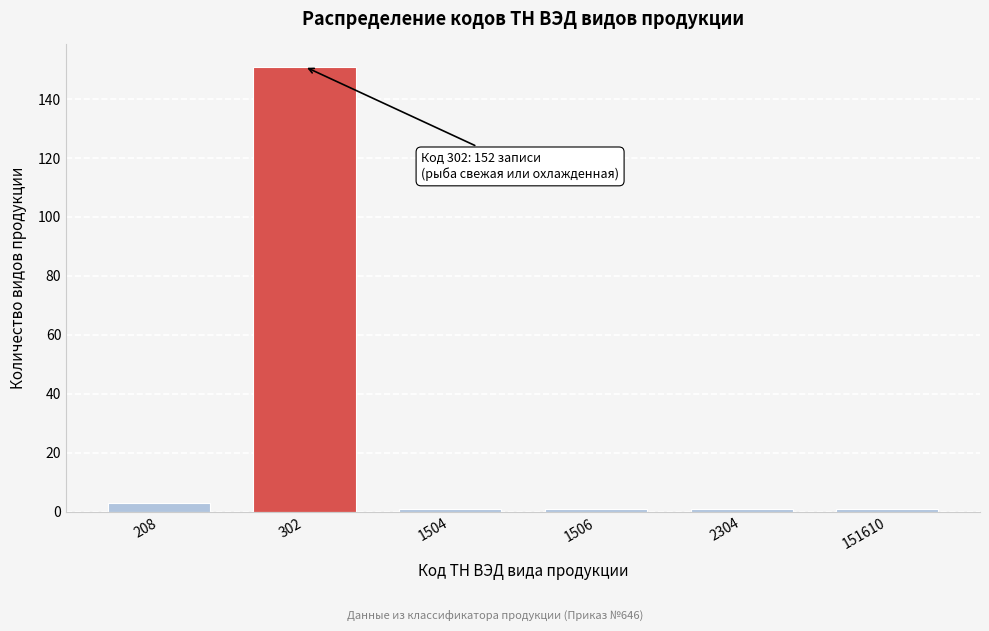

Reading left to right, list all the values displayed in this chart.

3	151	1	1	1	1